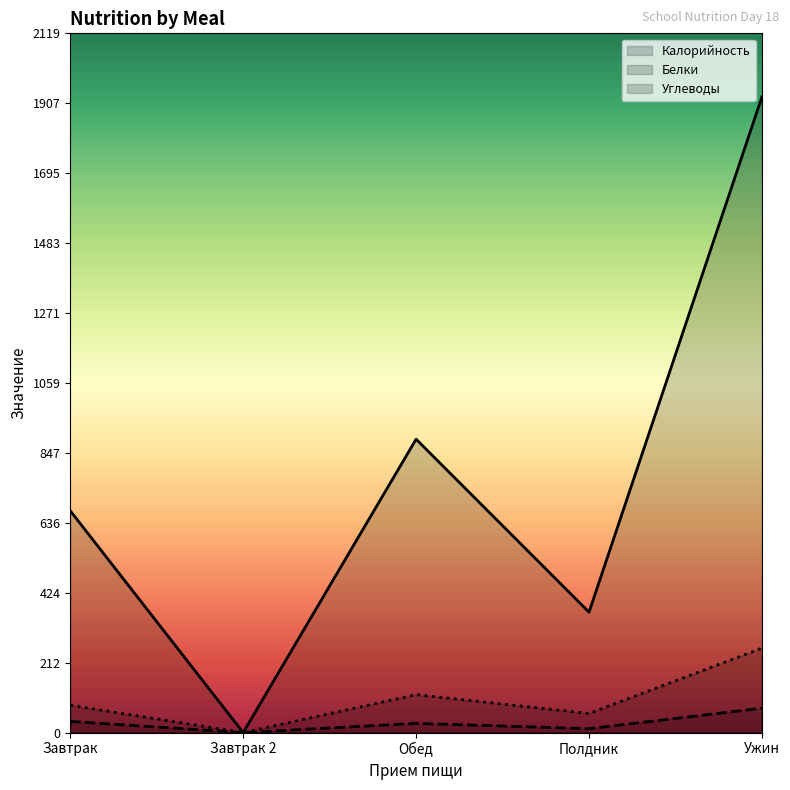

How many data points does each series have?

5